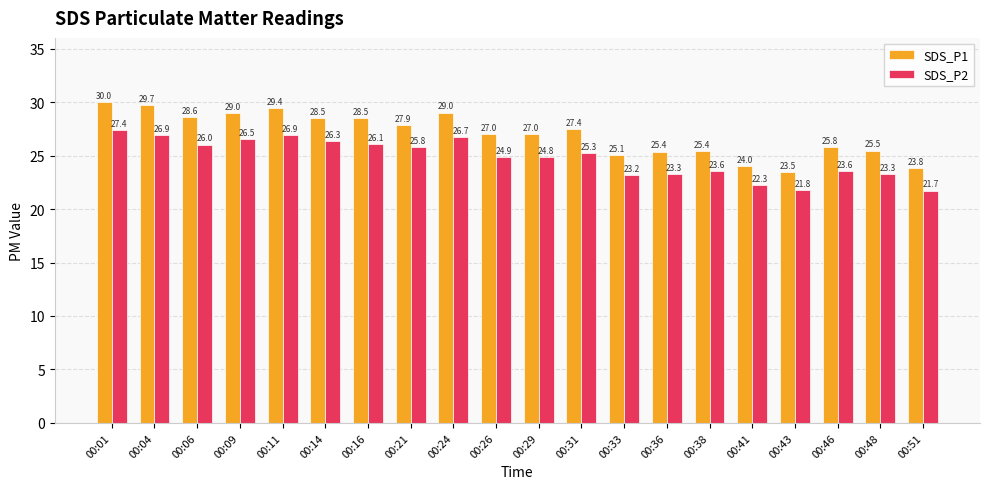

Which series has the largest total across all categories?

SDS_P1